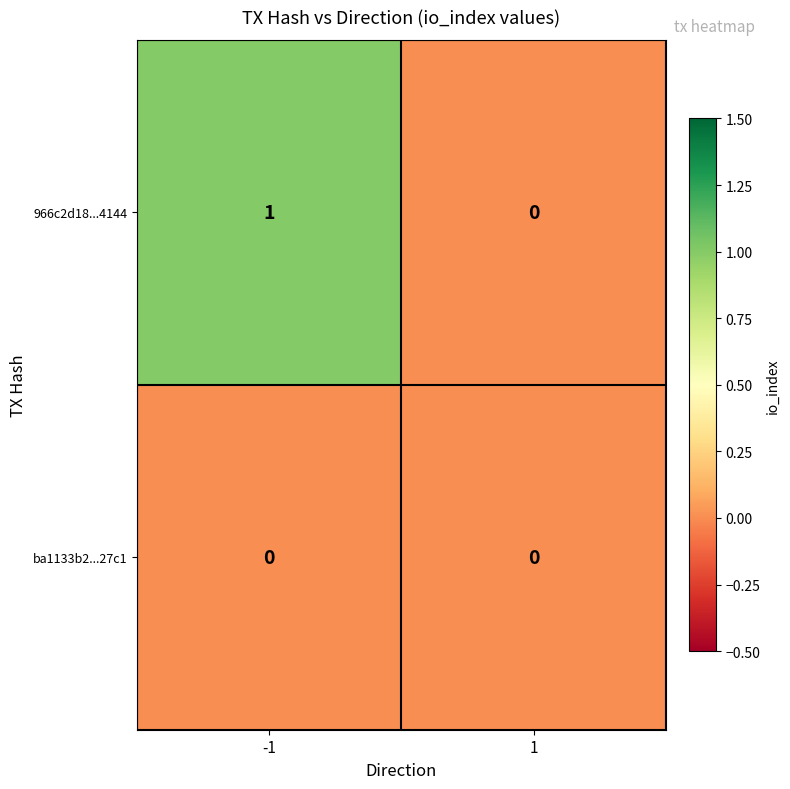

Between -1 and 1, which series saw the biggest shift?

966c2d18...4144